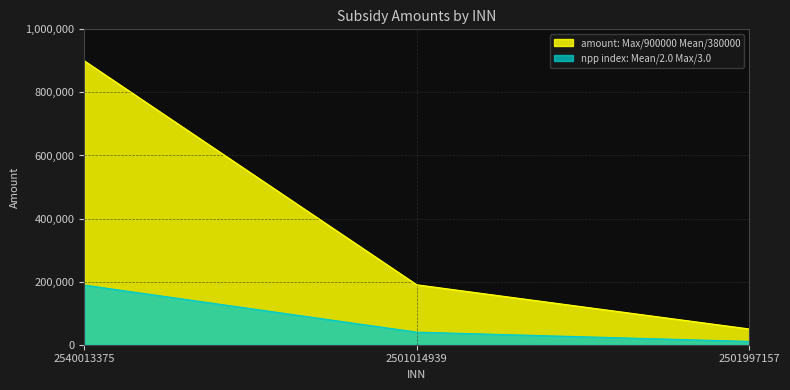

Reading left to right, transcribe all the data shown in this chart.

900000	190000	50000